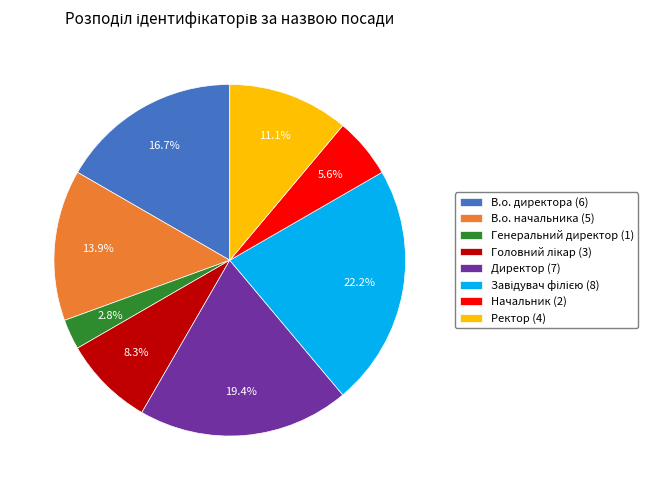

To the nearest percent, what is the average slice percentage?

12%